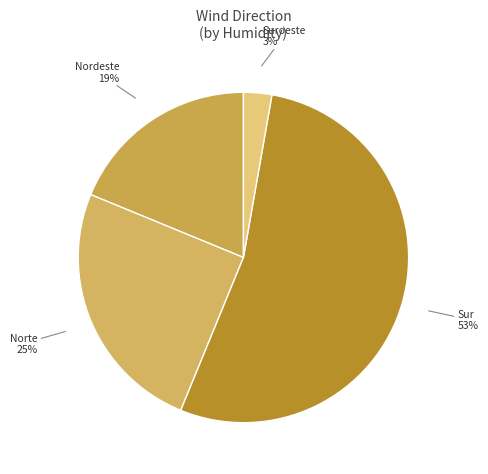

Is there a majority slice in this chart?

Yes